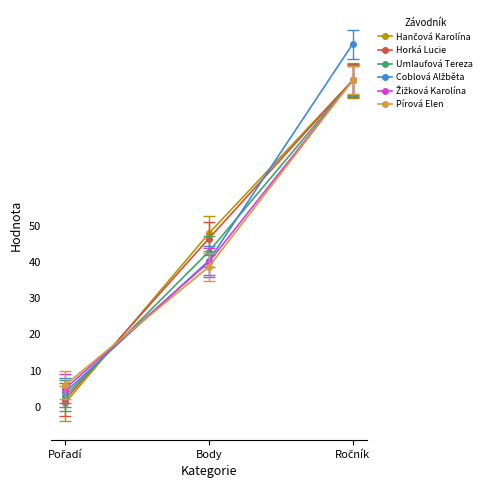

What is the label of the 2nd point from the left?

Body